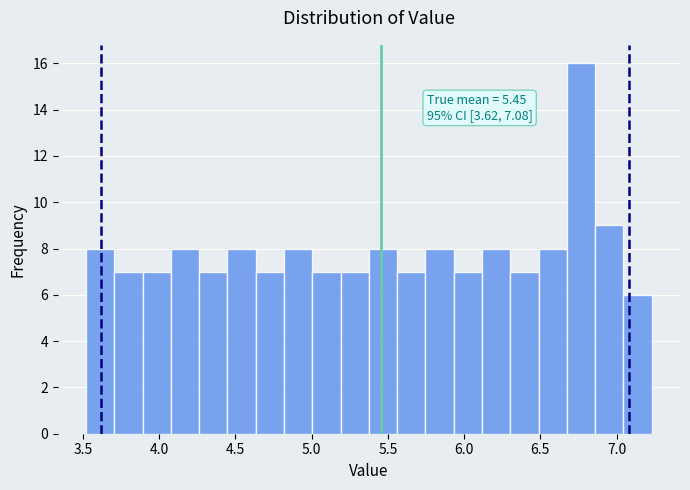

Around what value on the x-axis is the tallest bar? Give the approximate position of its centre, as read against the axis.

6.75